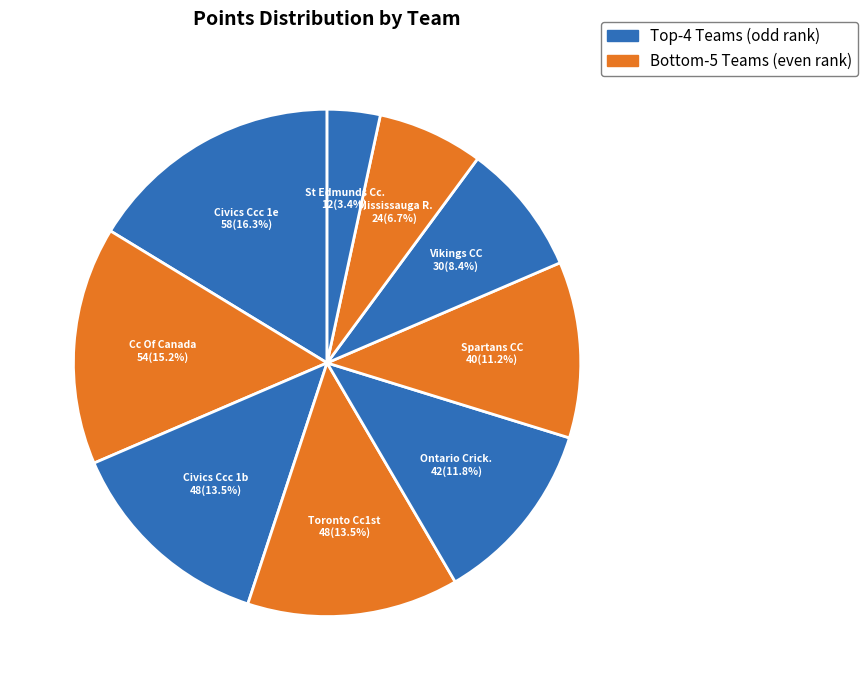

Count the number of slices in the pie.

9